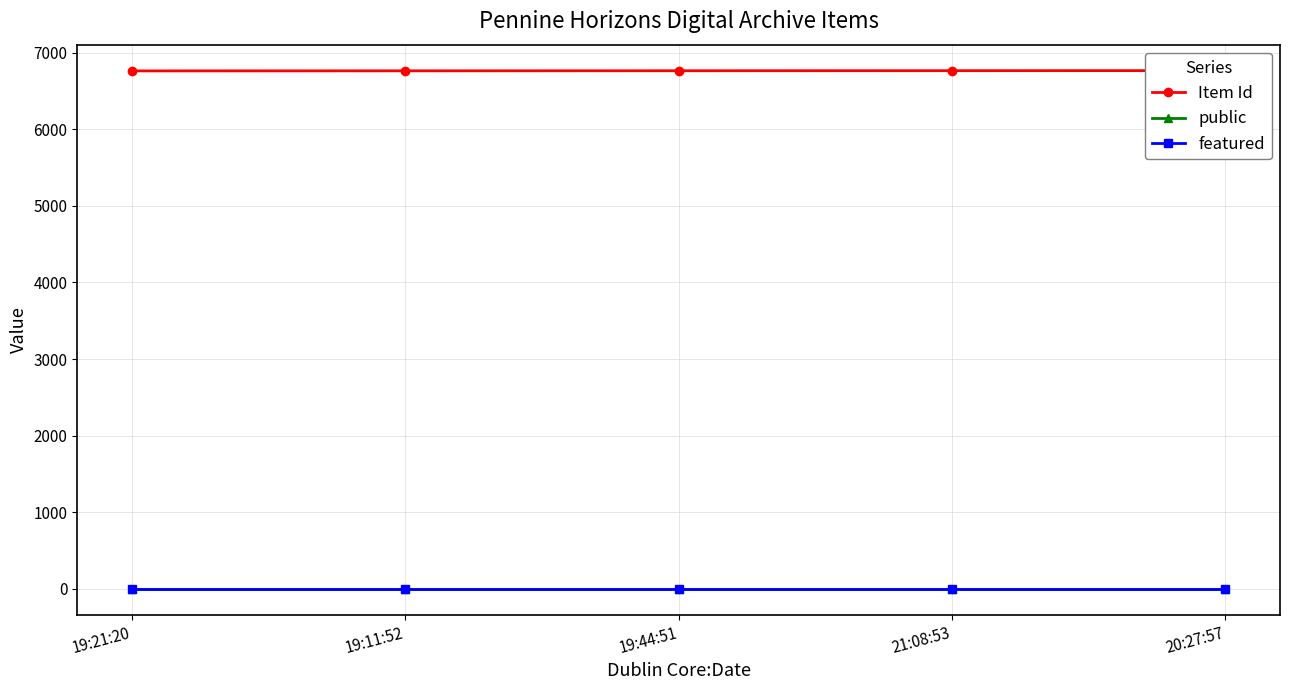

What is the value of the public point at the 3rd from the left?

1